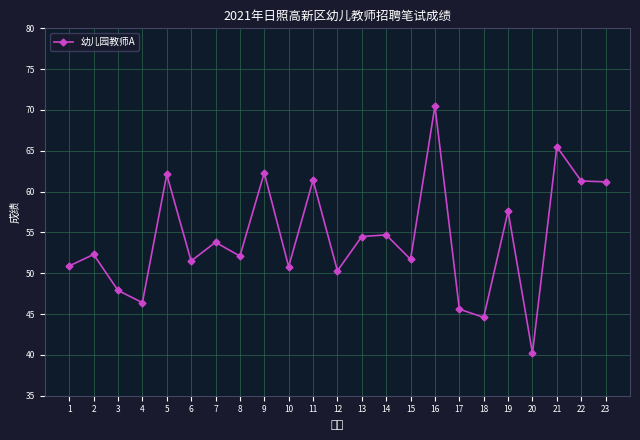

Read the value at 17.

45.6